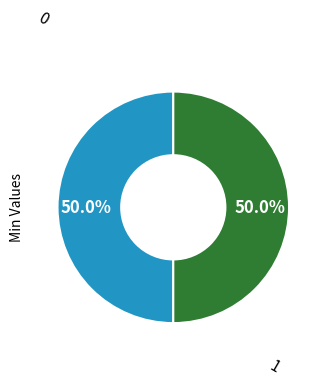

How many segments does this pie chart have?

2